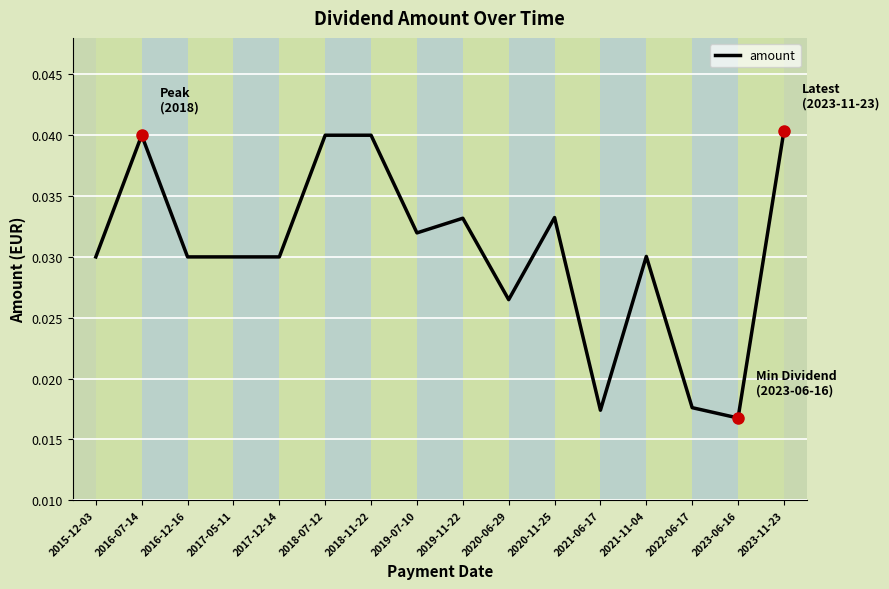

Which has a higher value, 2020-06-29 or 2017-12-14?

2017-12-14